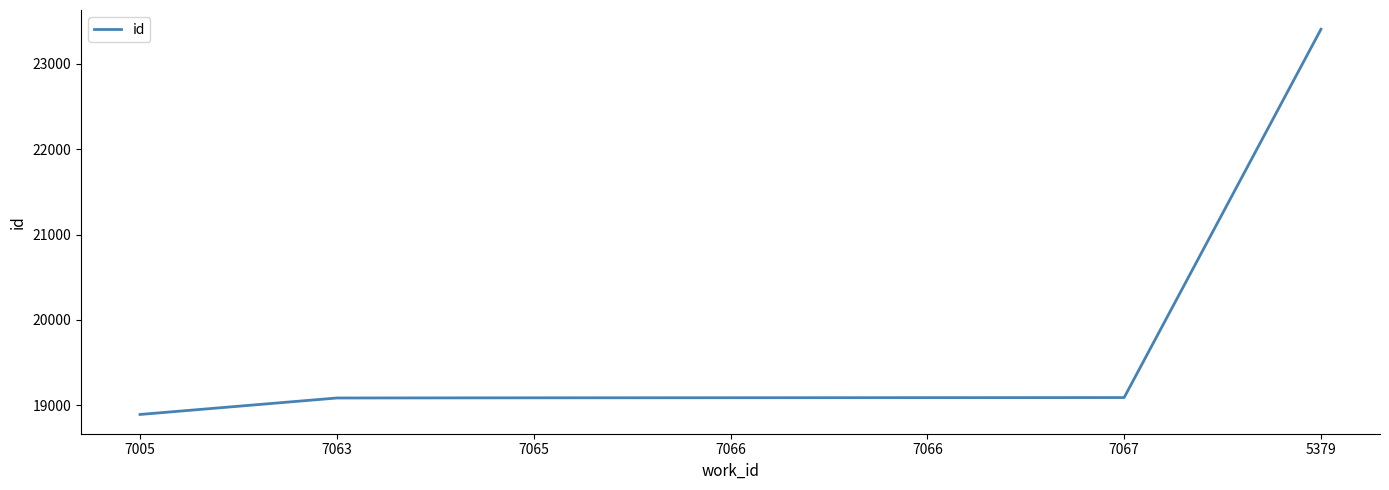

Does the chart display data point markers on the line(s)?

No